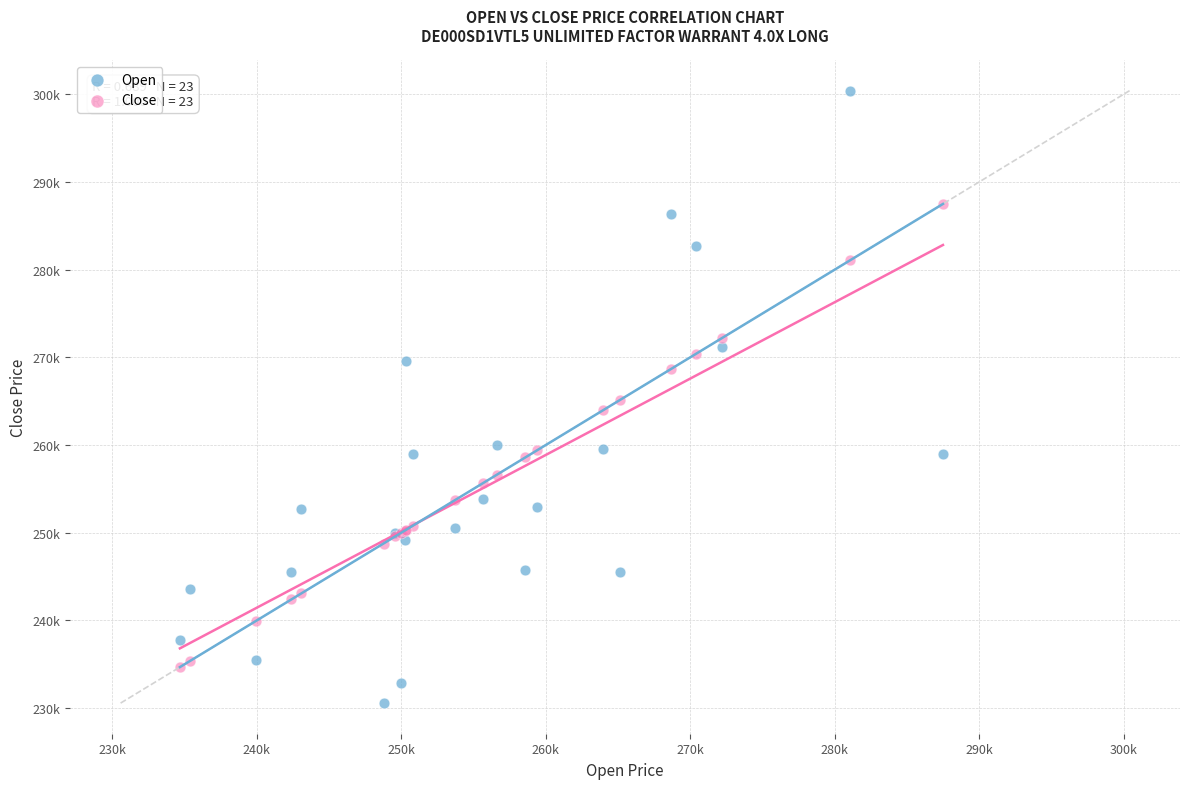

Which series reaches the minimum Y coordinate?

Open